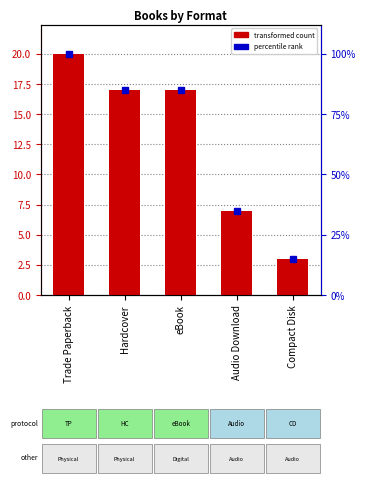

Where is the data nearest to the value 11?

Audio Download